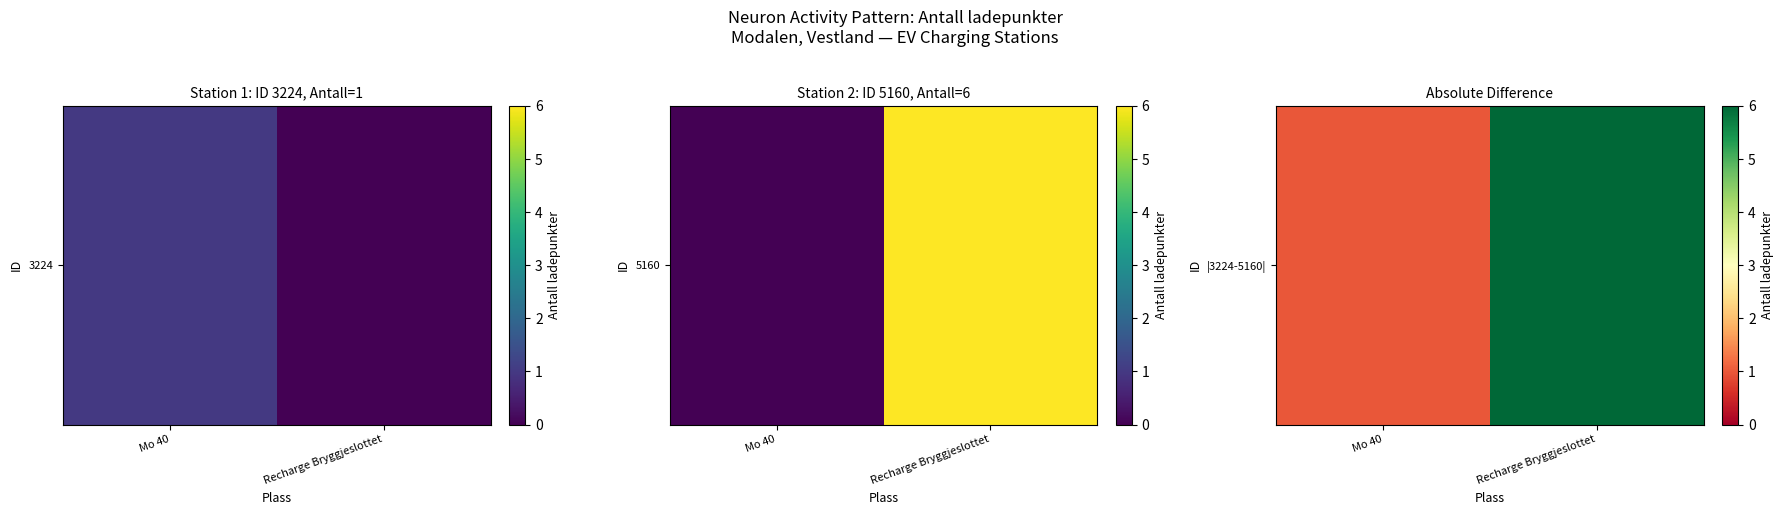

Count the number of data series in this chart.

1